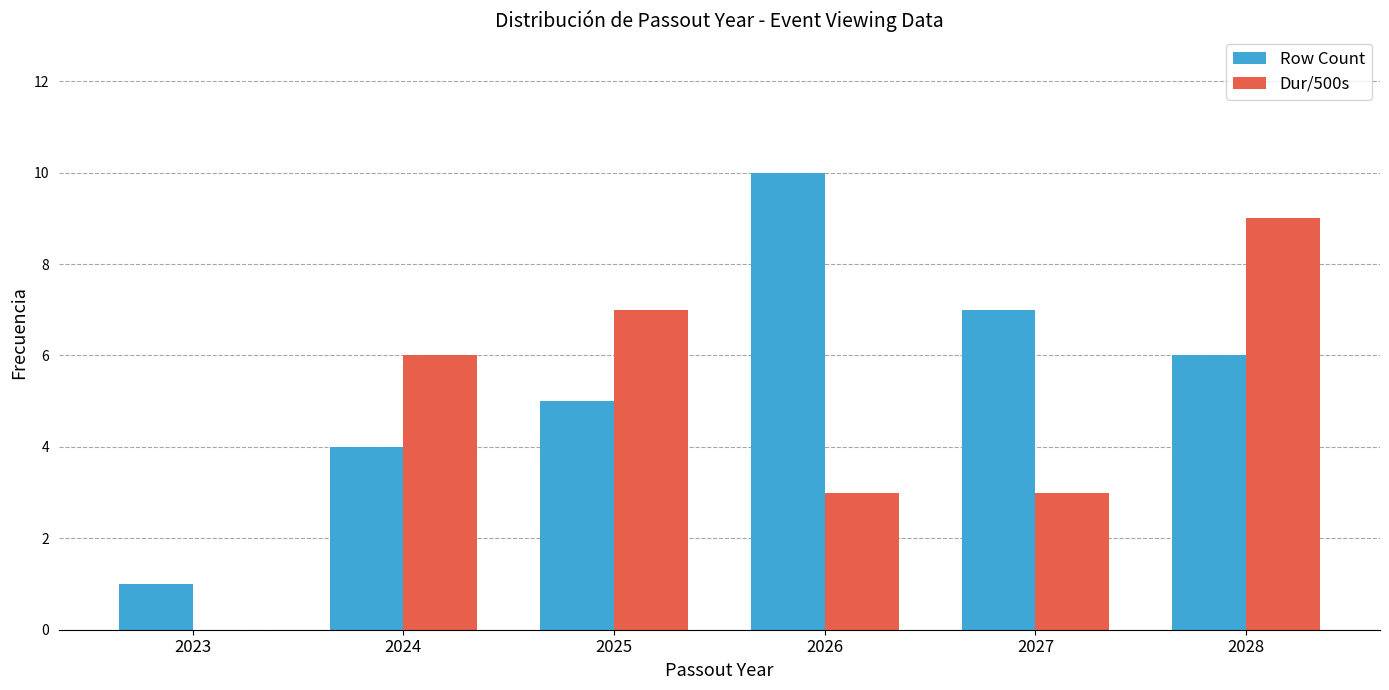

Which series changed the most between 2023 and 2027?

Row Count